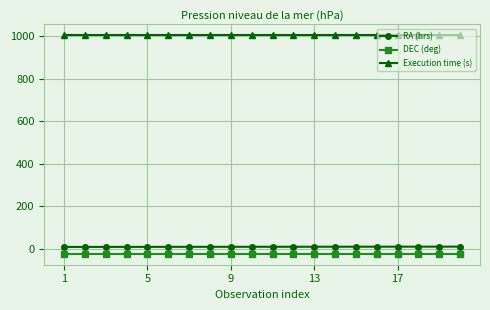

What is the lowest value of the RA (hrs) series?

8.2